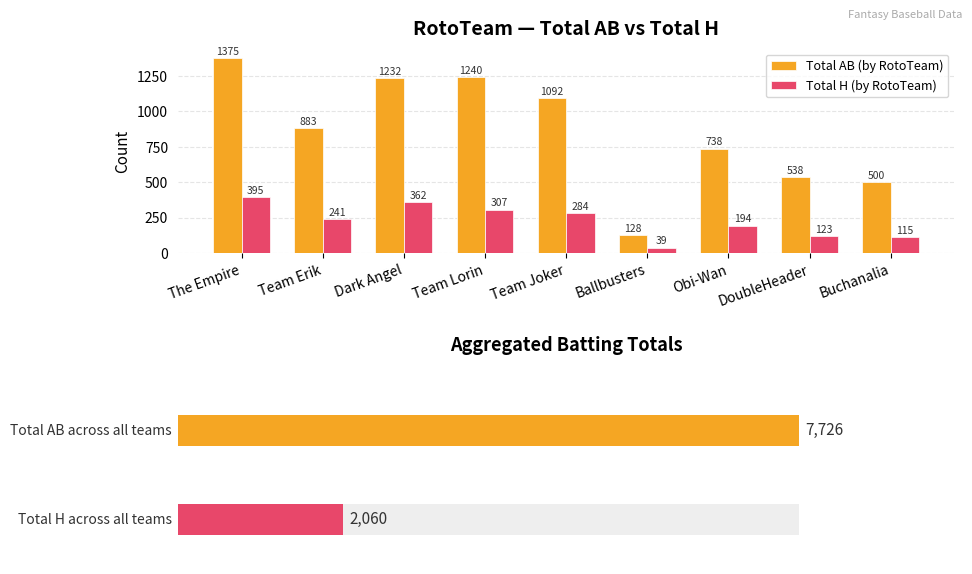

Where is Total AB (by RotoTeam) nearest to the value 751?

Obi-Wan